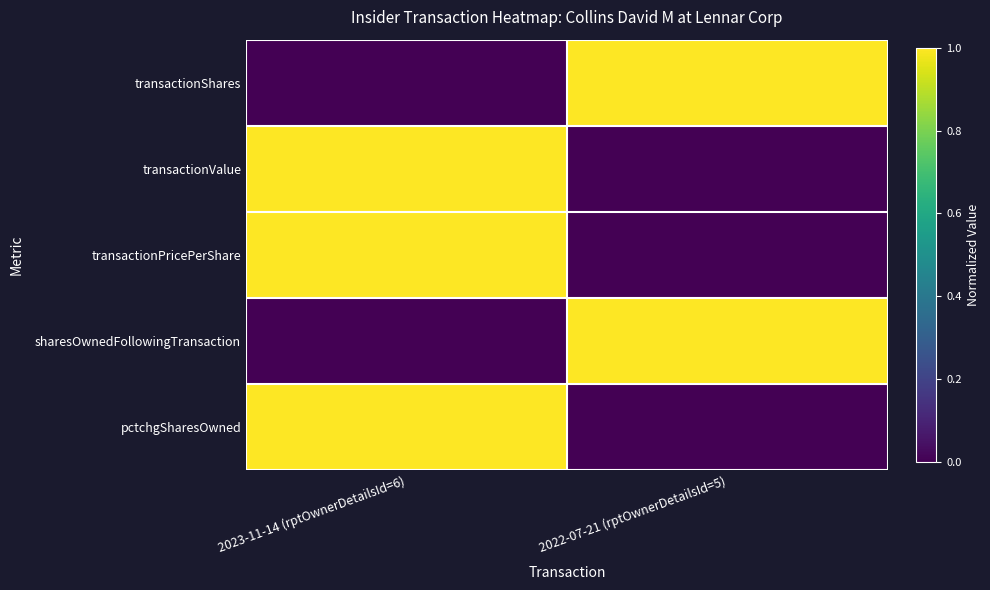

Reading left to right, what are all the values shown in this chart?

transactionShares: 2023-11-14 (rptOwnerDetailsId=6)=0	2022-07-21 (rptOwnerDetailsId=5)=1
transactionValue: 2023-11-14 (rptOwnerDetailsId=6)=1	2022-07-21 (rptOwnerDetailsId=5)=0
transactionPricePerShare: 2023-11-14 (rptOwnerDetailsId=6)=1	2022-07-21 (rptOwnerDetailsId=5)=0
sharesOwnedFollowingTransaction: 2023-11-14 (rptOwnerDetailsId=6)=0	2022-07-21 (rptOwnerDetailsId=5)=1
pctchgSharesOwned: 2023-11-14 (rptOwnerDetailsId=6)=1	2022-07-21 (rptOwnerDetailsId=5)=0